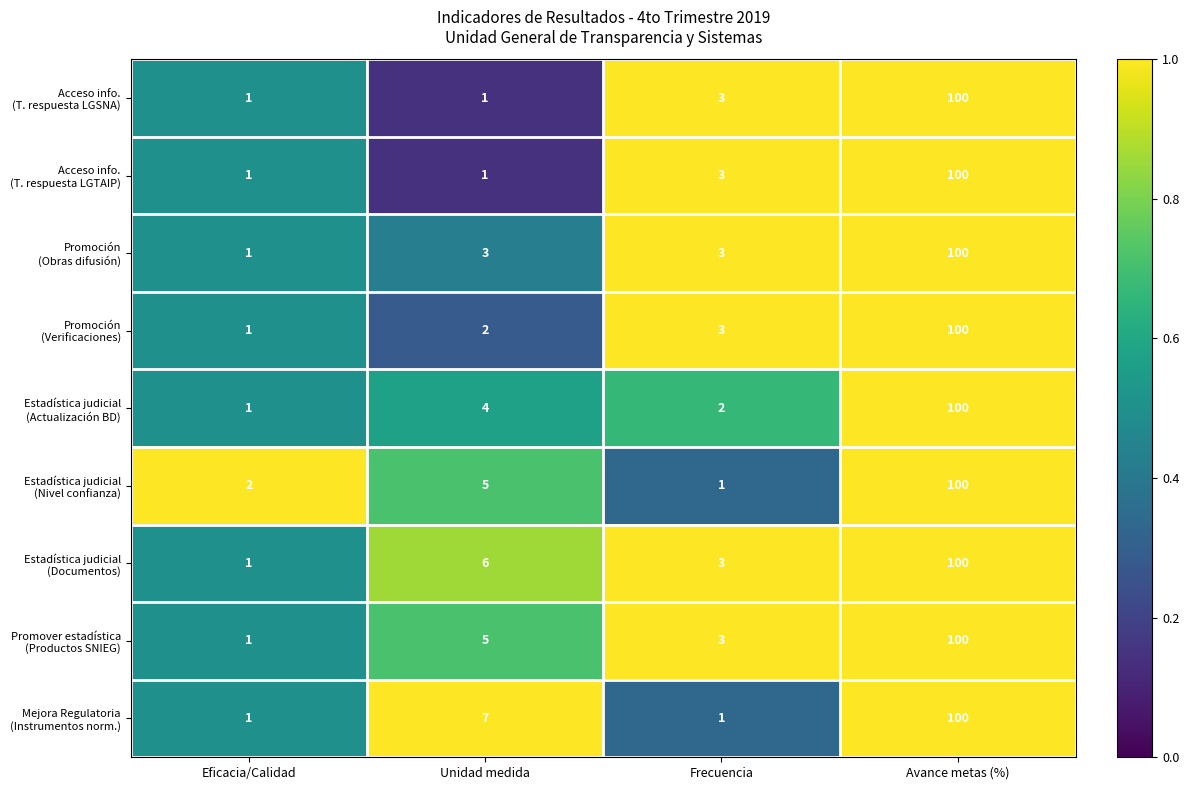

At which category is the sum across all series the highest?

Avance metas (%)